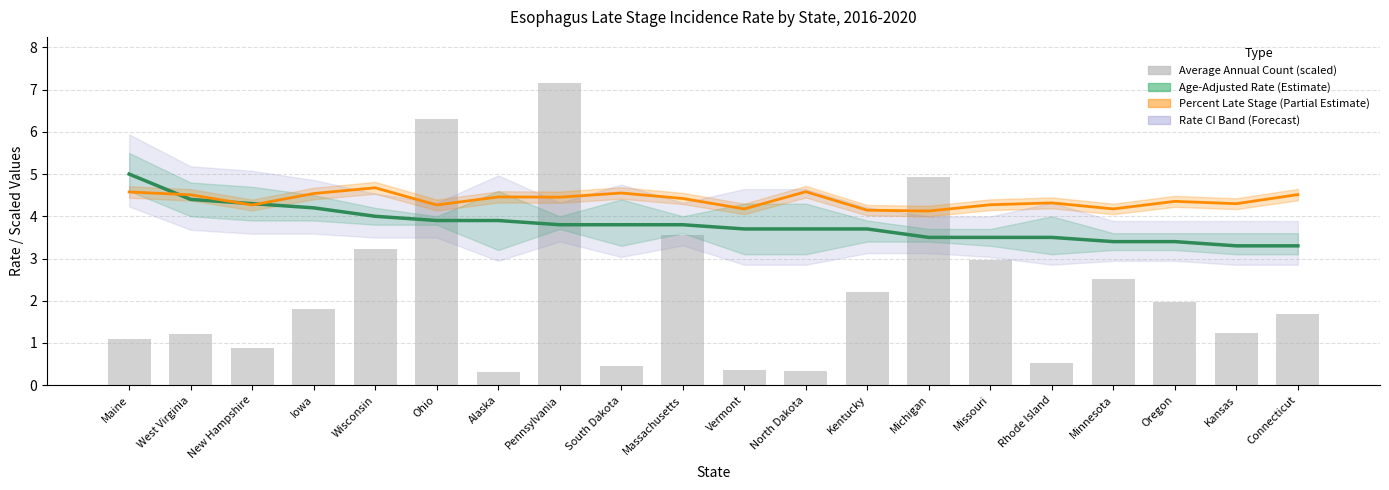

What is the label of the 3rd bar from the right?

Oregon